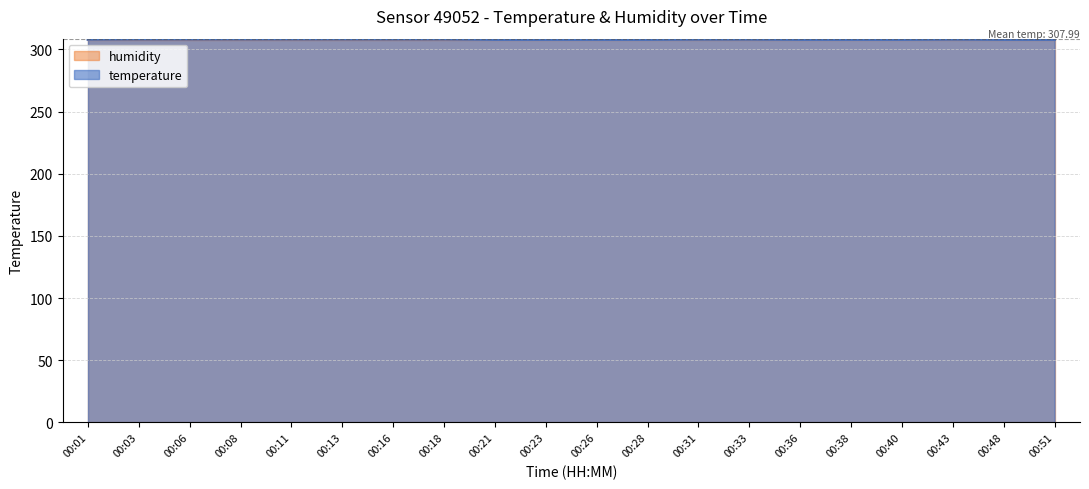

What is the value of the 5th point from the left?

308.1